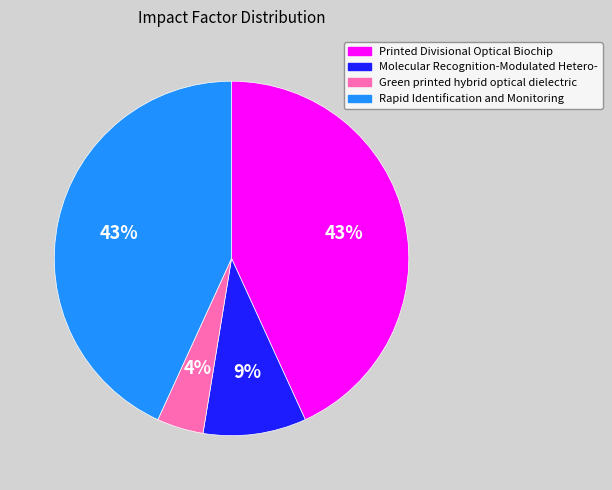

What is the smallest slice in the pie chart?

Green printed hybrid optical dielectric